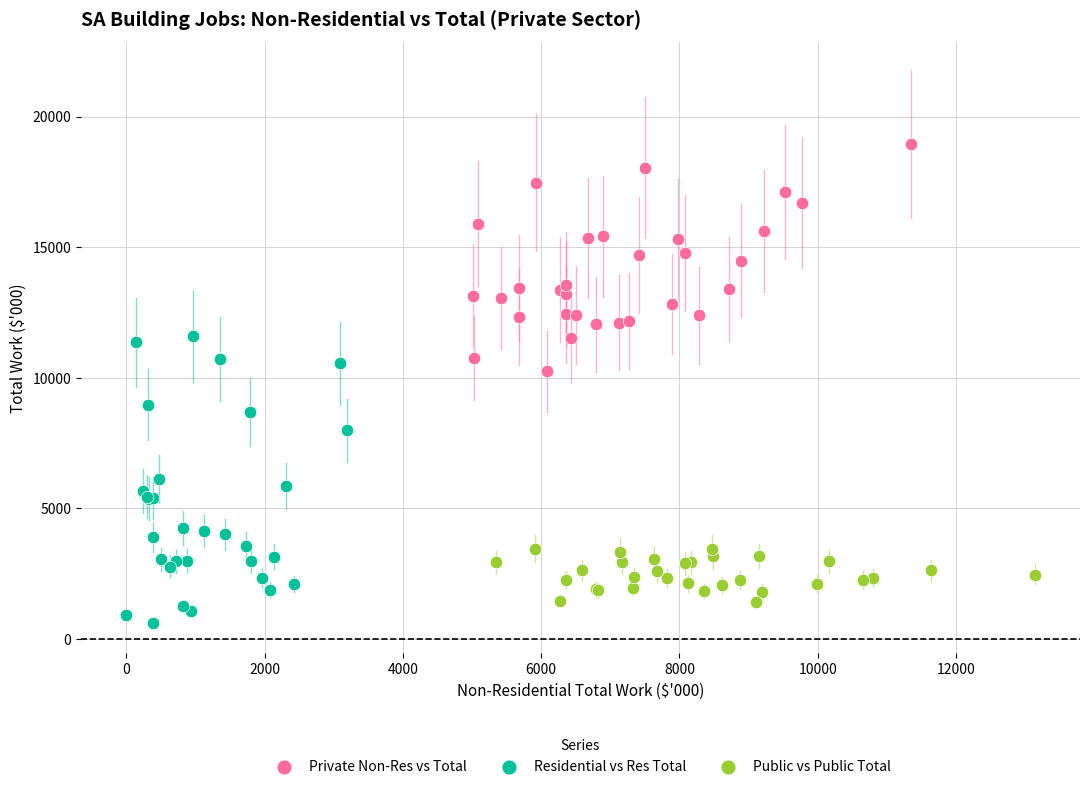

Which series contains the lowest Y value?

Residential vs Res Total